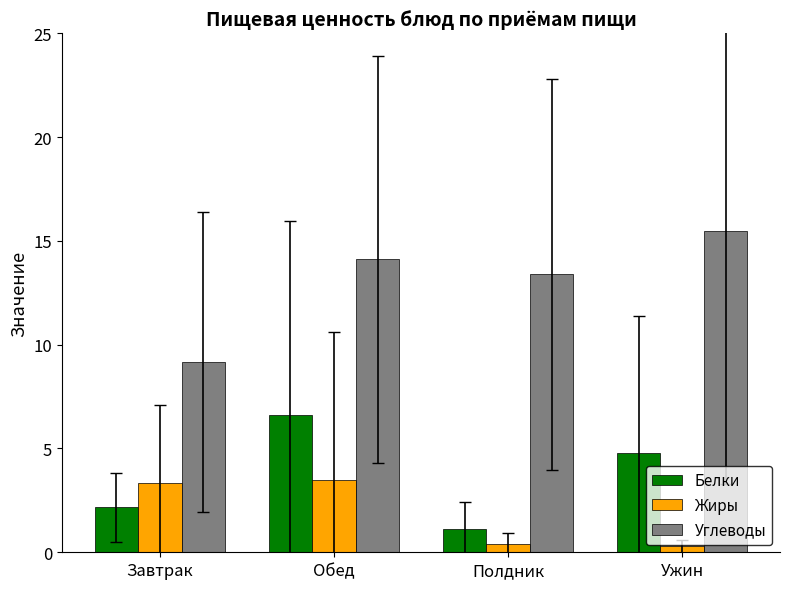

What is the difference between the Белки values at Обед and Ужин?

1.8